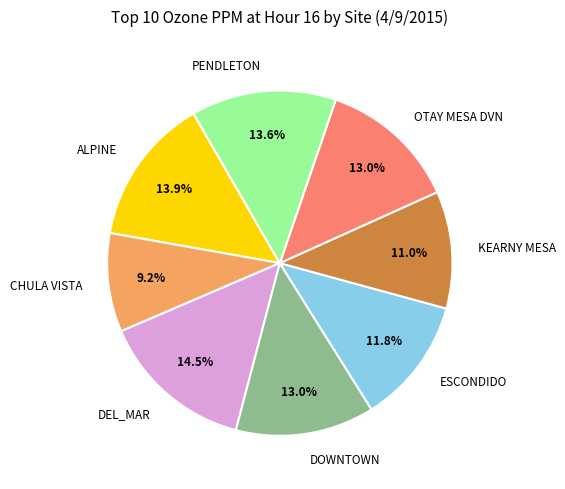

To the nearest percent, what percentage of the pie is ESCONDIDO?

12%